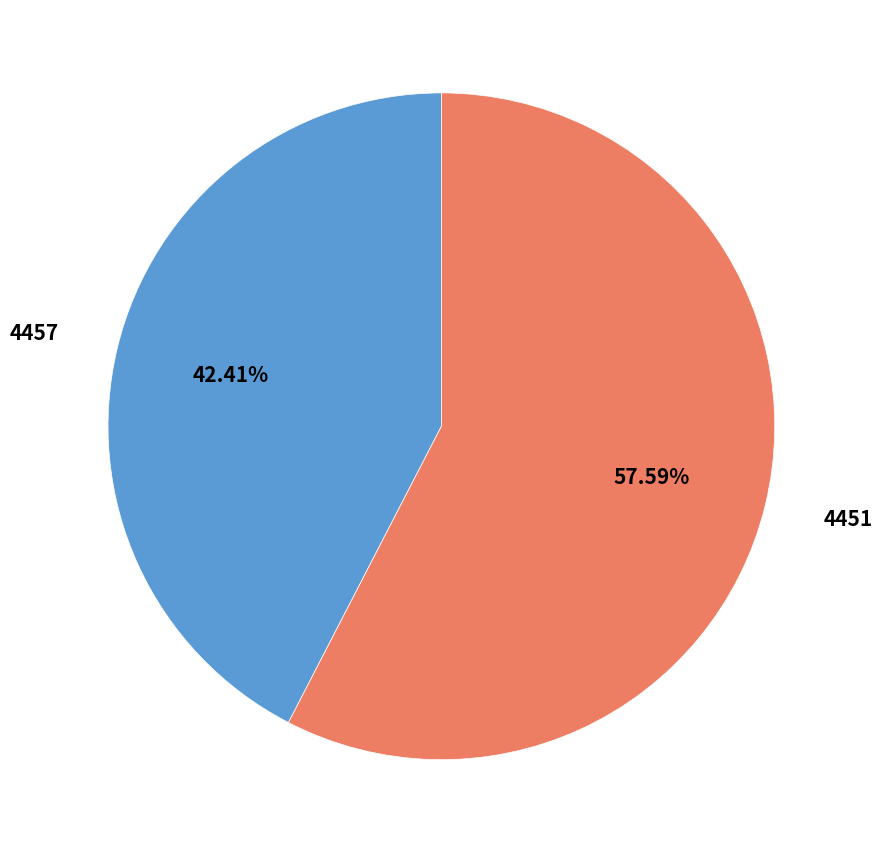

Which category accounts for the majority?

4451